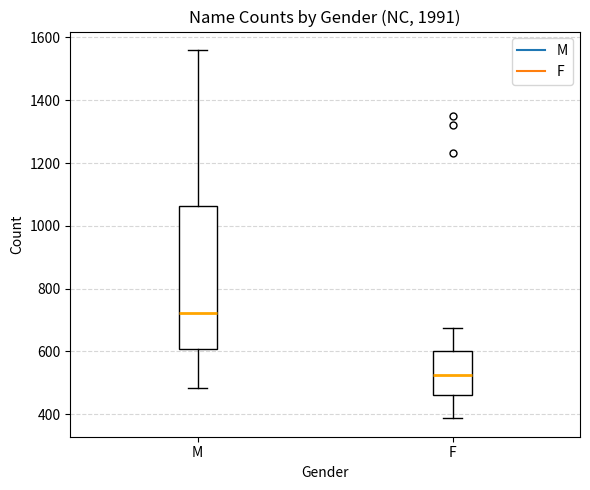

Reading left to right, transcribe this box plot: for each box, give where its median line is, the range the box spans, and where its two whiskers end, as read against the y-axis. The values are not printed on the chart, so give them approximately, as read against the axis.

M: median 720, box 600 to 1060, whiskers 480 to 1560
F: median 520, box 460 to 600, whiskers 380 to 680